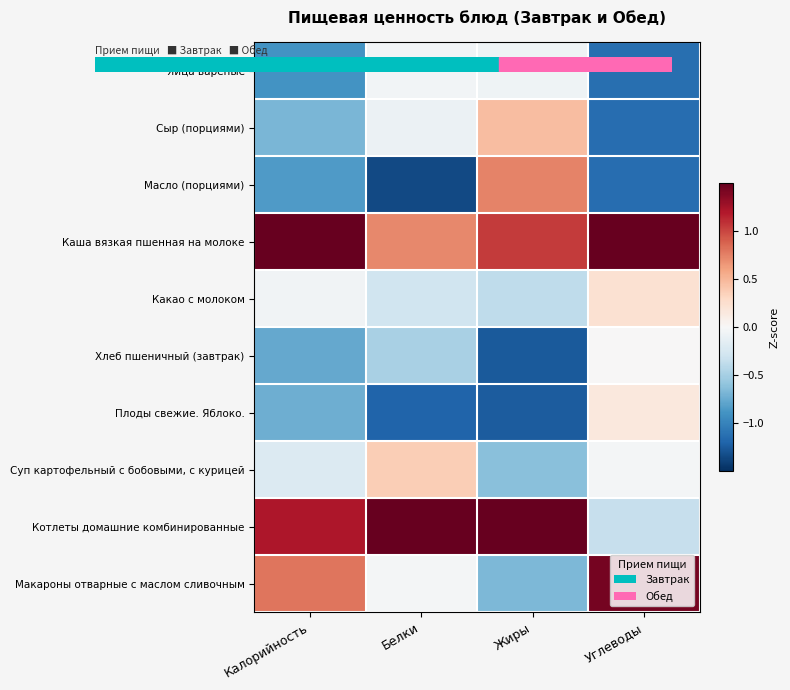

Reading left to right, list all the values displayed in this chart.

Яйца вареные: Калорийность=-0.9	Белки=-0.0	Жиры=-0.1	Углеводы=-1.1
Сыр (порциями): Калорийность=-0.7	Белки=-0.1	Жиры=0.5	Углеводы=-1.1
Масло (порциями): Калорийность=-0.9	Белки=-1.4	Жиры=0.7	Углеводы=-1.1
Каша вязкая пшенная на молоке: Калорийность=2.2	Белки=0.7	Жиры=1.1	Углеводы=2.0
Какао с молоком: Калорийность=-0.0	Белки=-0.3	Жиры=-0.4	Углеводы=0.2
Хлеб пшеничный (завтрак): Калорийность=-0.8	Белки=-0.5	Жиры=-1.3	Углеводы=0.0
Плоды свежие. Яблоко.: Калорийность=-0.7	Белки=-1.2	Жиры=-1.2	Углеводы=0.2
Суп картофельный с бобовыми, с курицей: Калорийность=-0.2	Белки=0.4	Жиры=-0.6	Углеводы=-0.0
Котлеты домашние комбинированные: Калорийность=1.2	Белки=2.4	Жиры=2.0	Углеводы=-0.3
Макароны отварные с маслом сливочным: Калорийность=0.8	Белки=-0.0	Жиры=-0.7	Углеводы=1.4